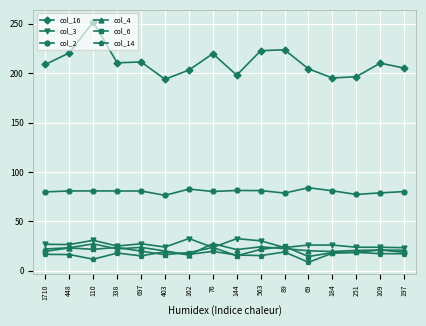

What position from the left is 697?

5